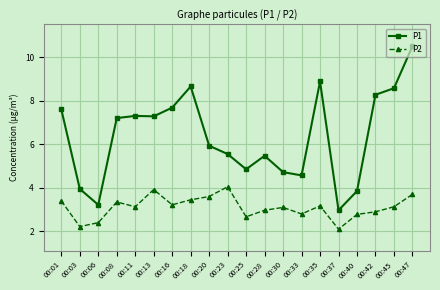

True or false: P2 and P1 intersect in this chart.

False